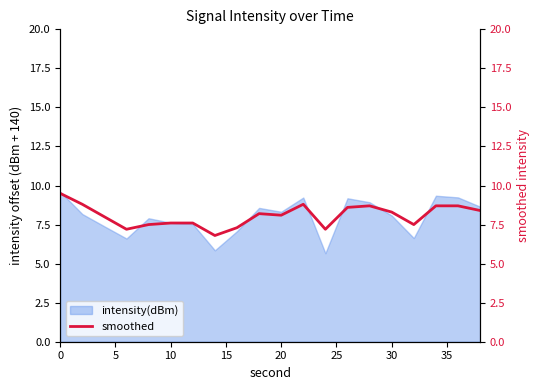

What is the minimum value for intensity(dBm)?

5.7